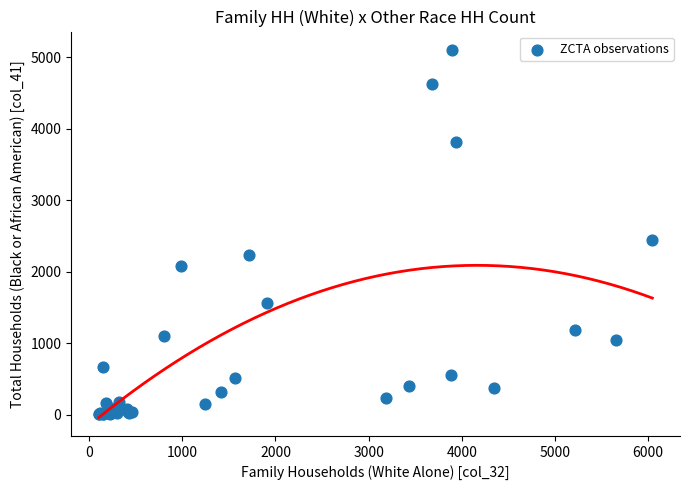

What Y value in the scatter plot is closest to 2552?

2439